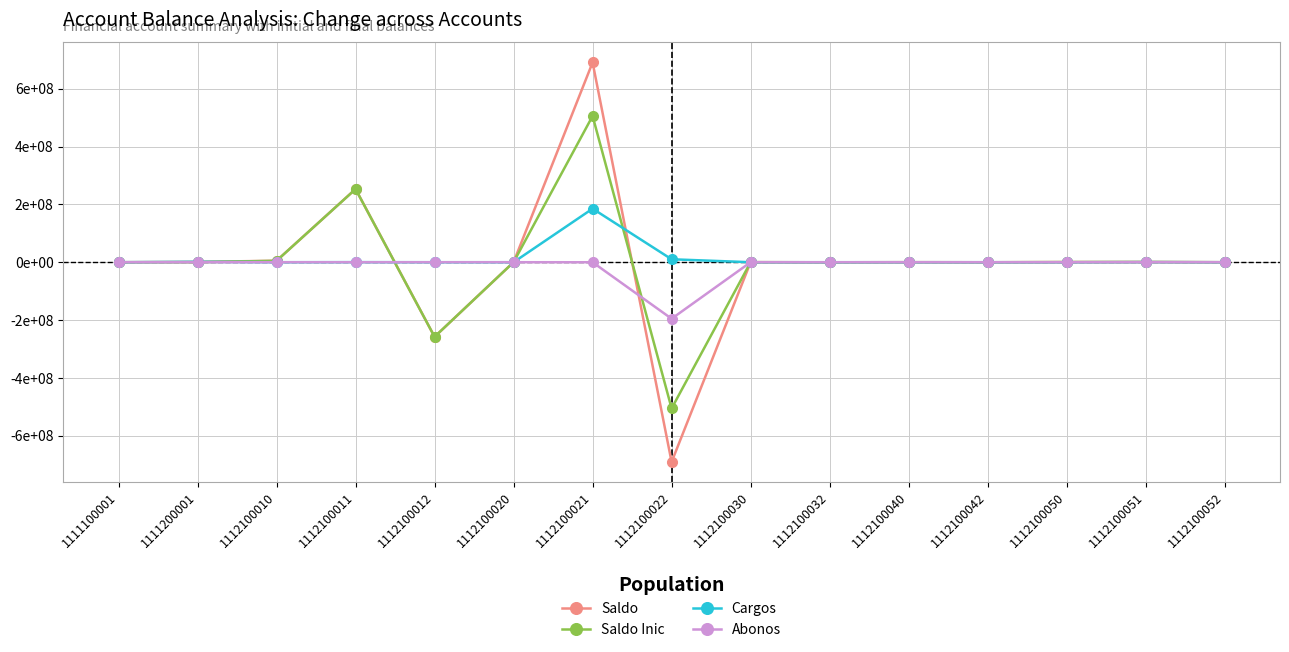

Does the chart have visible grid lines?

Yes